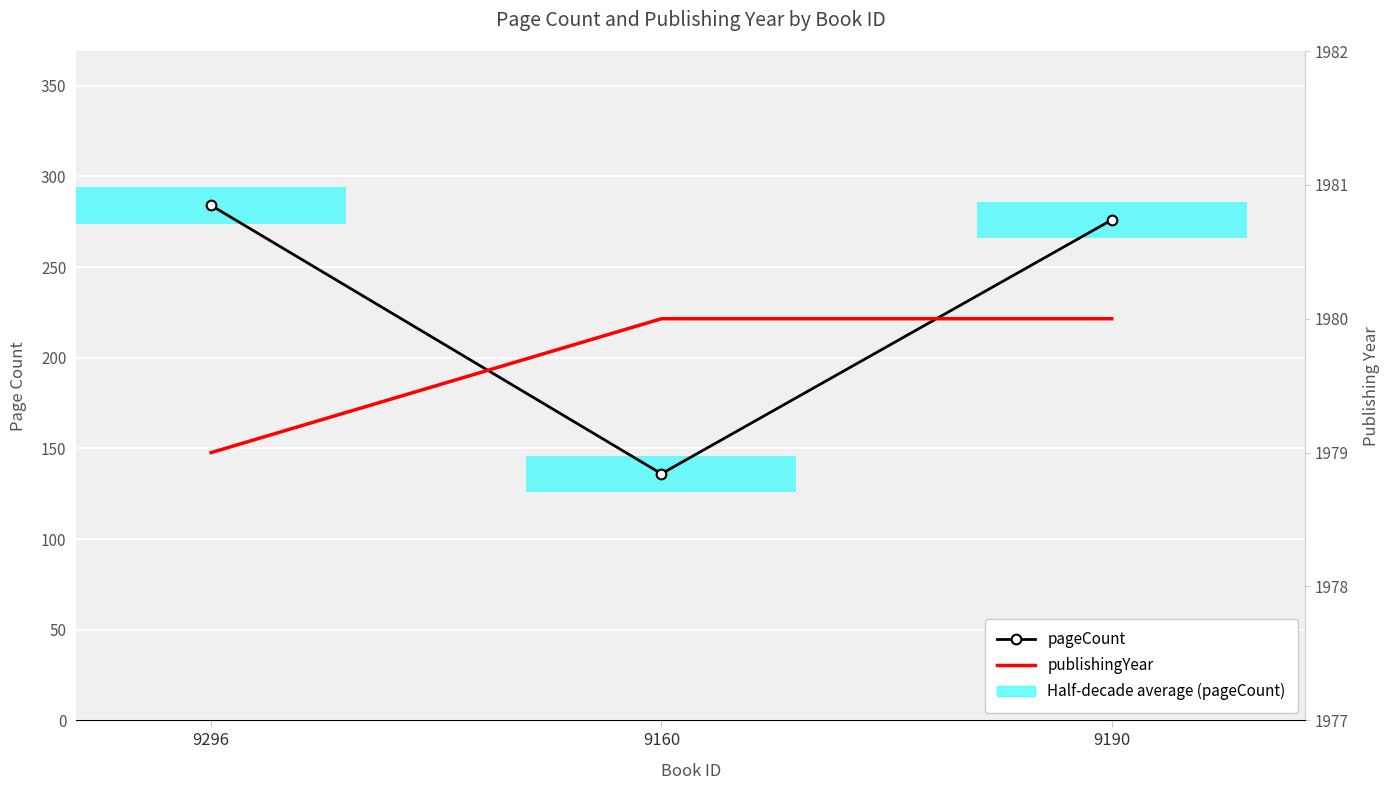

List the series in order of their overall mean, highest first.

publishingYear, pageCount